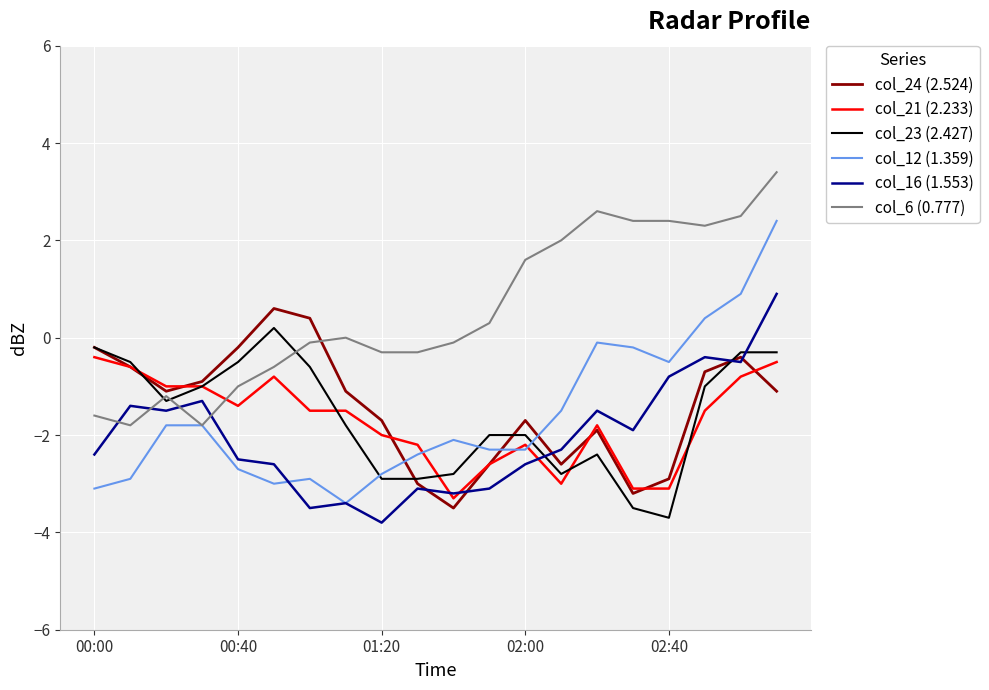

Which series has the widest spread of values?

col_12 (1.359)